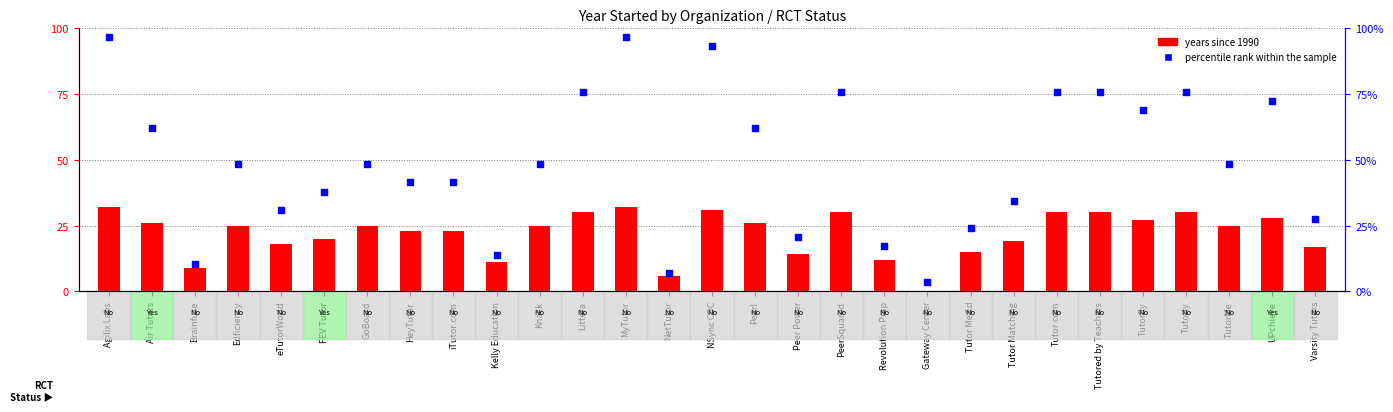

At how many categories does at least one series exceed 72?

9